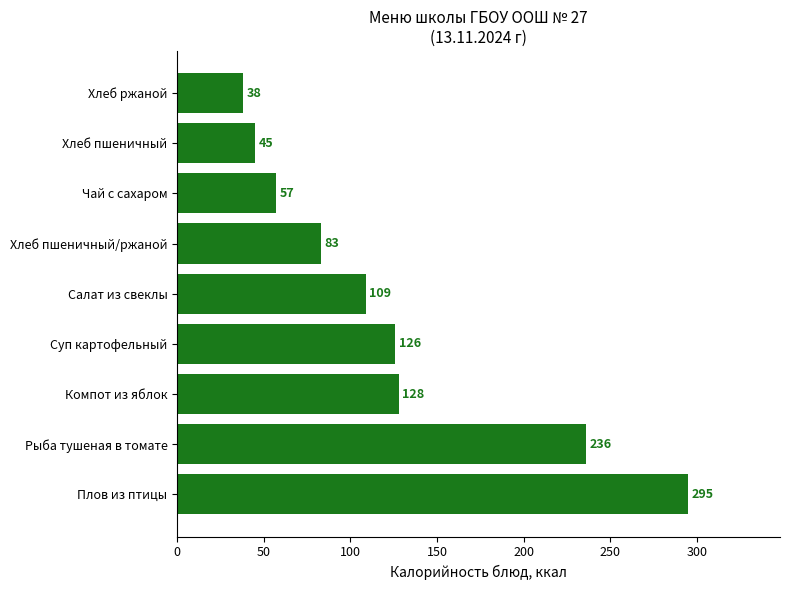

Rank the categories by value from highest to lowest.

Плов из птицы, Рыба тушеная в томате, Компот из яблок, Суп картофельный, Салат из свеклы, Хлеб пшеничный/ржаной, Чай с сахаром, Хлеб пшеничный, Хлеб ржаной